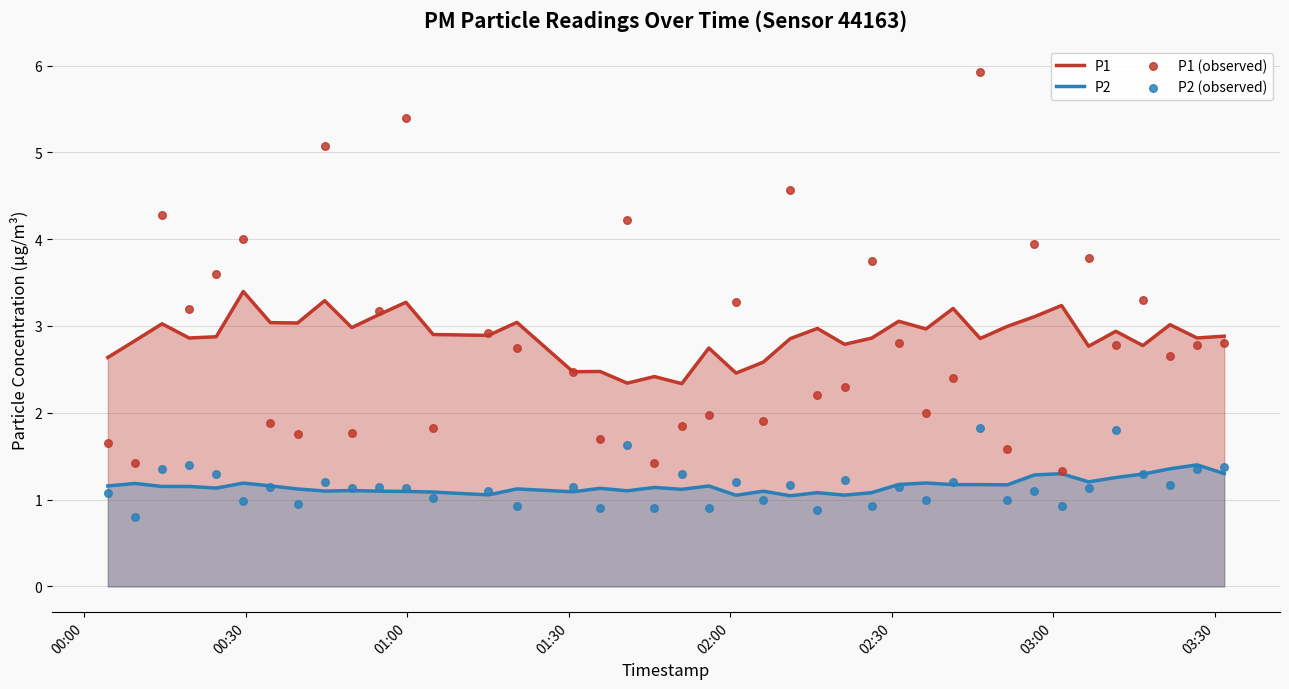

Which series has the widest spread of Y values?

P1 (observed)